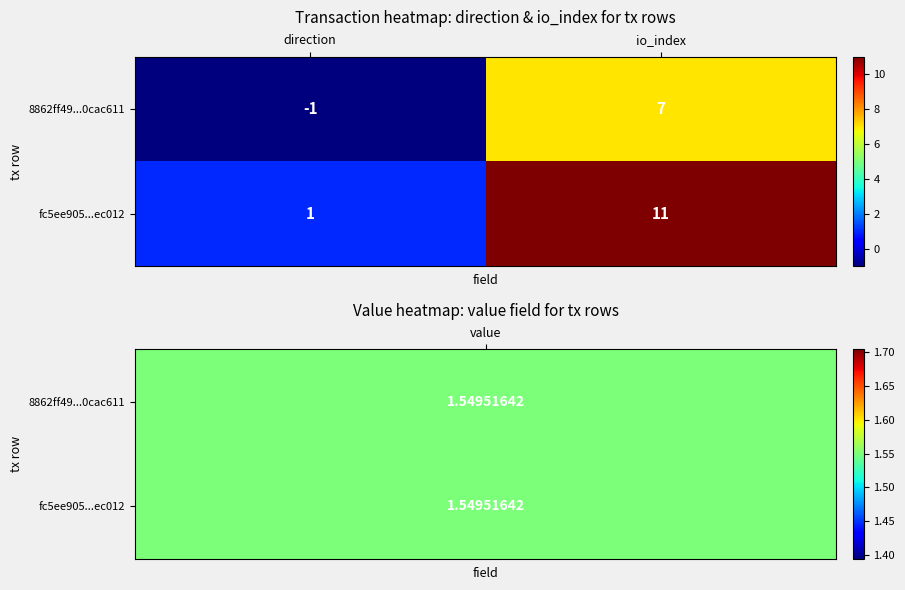

What is the difference between the highest and lowest values at direction?

2